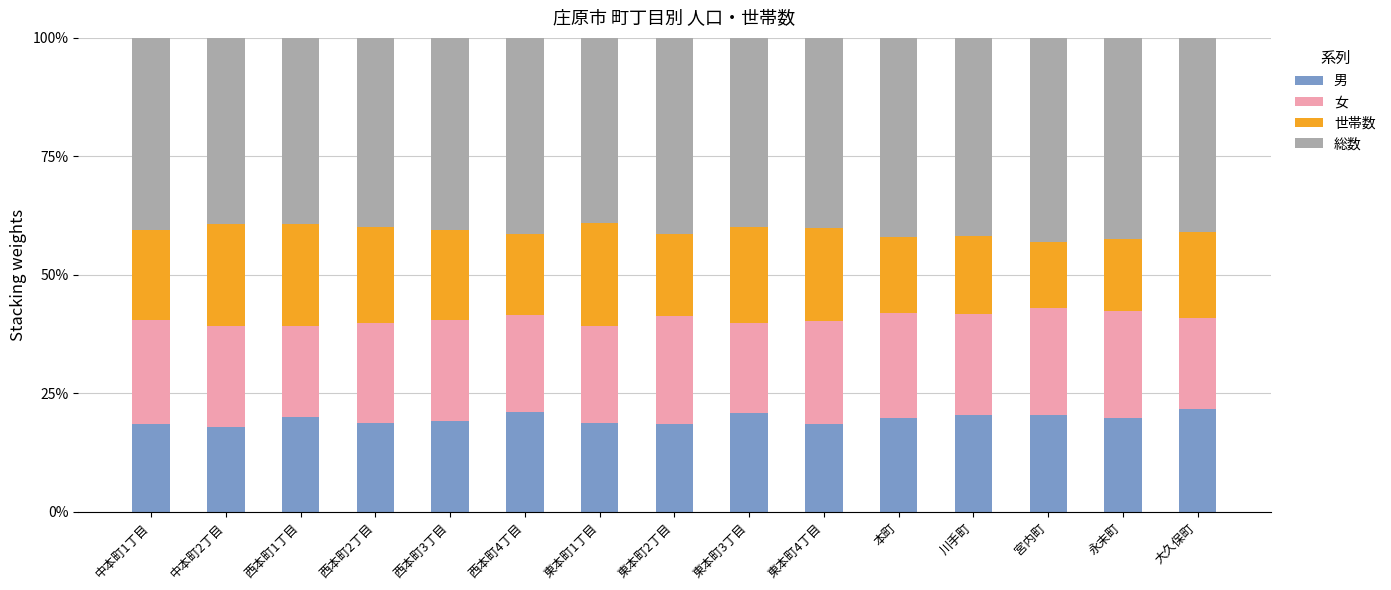

The 男 series shows 30.5 at 東本町2丁目. True or false?

False